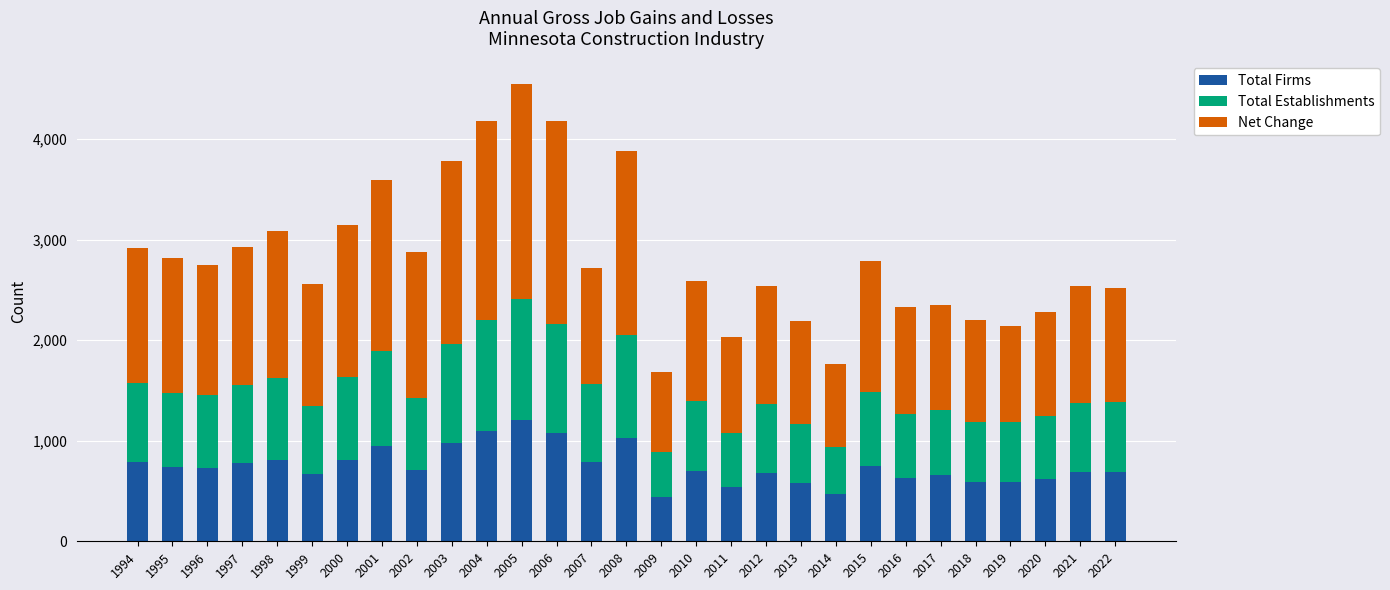

The Total Firms series shows 468 at 2014. True or false?

True